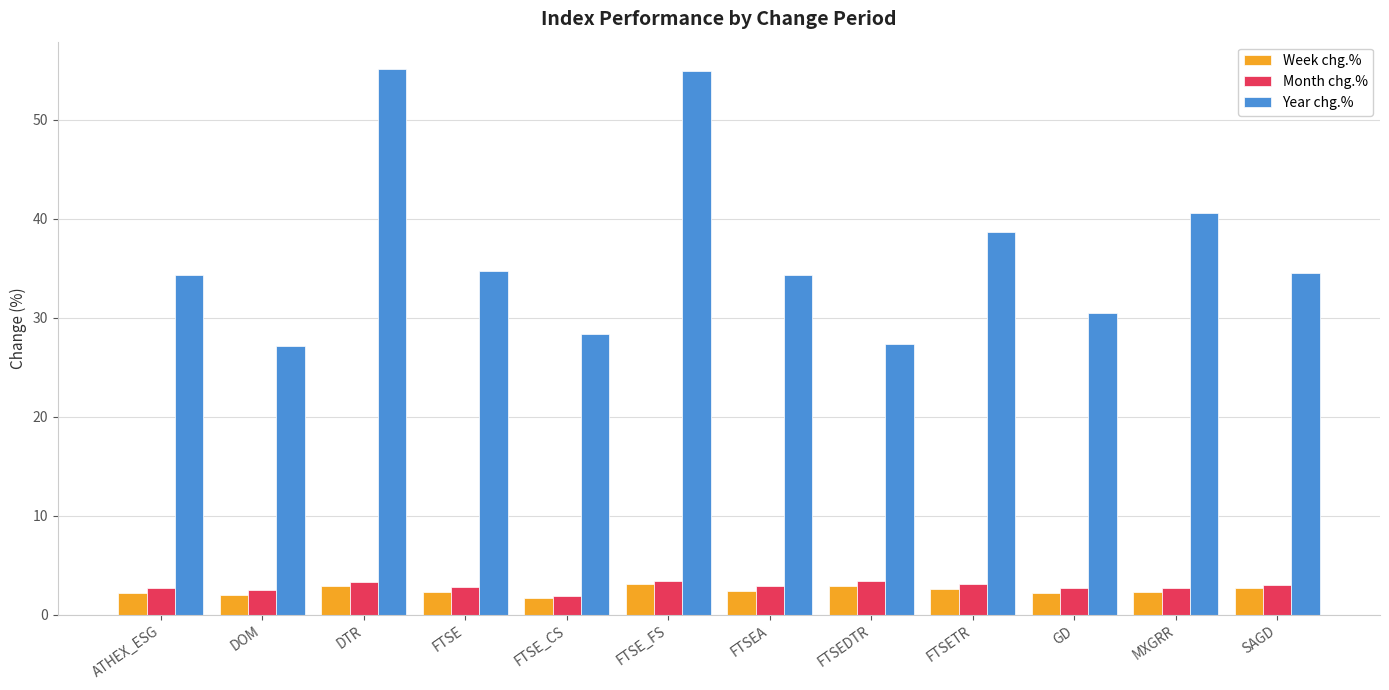

How many groups of bars are there?

12